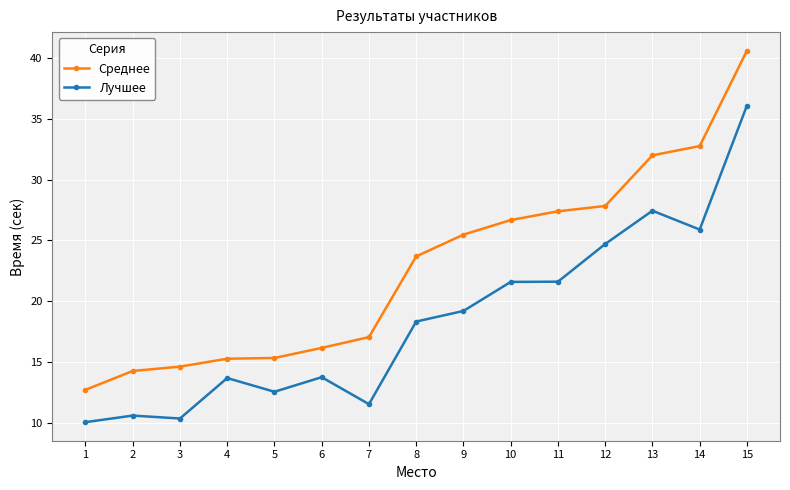

What is the difference between the second highest and second lowest values in the Лучшее series?

17.1